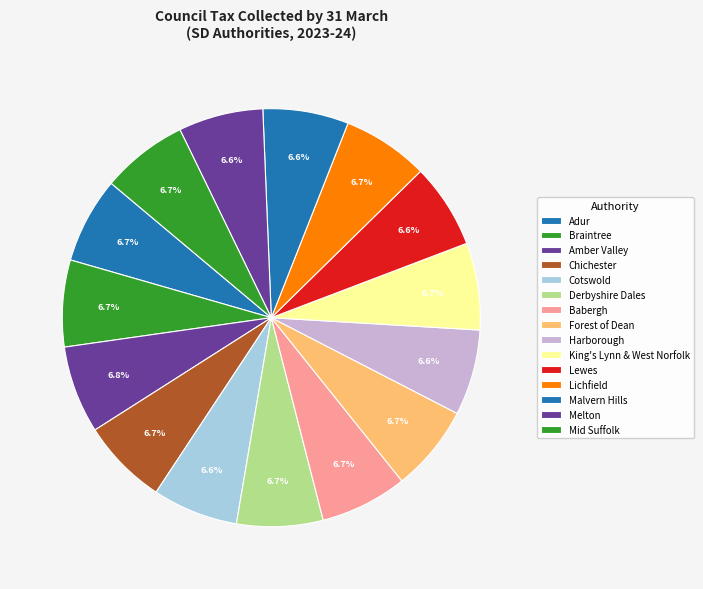

What is the smallest slice in the pie chart?

Melton